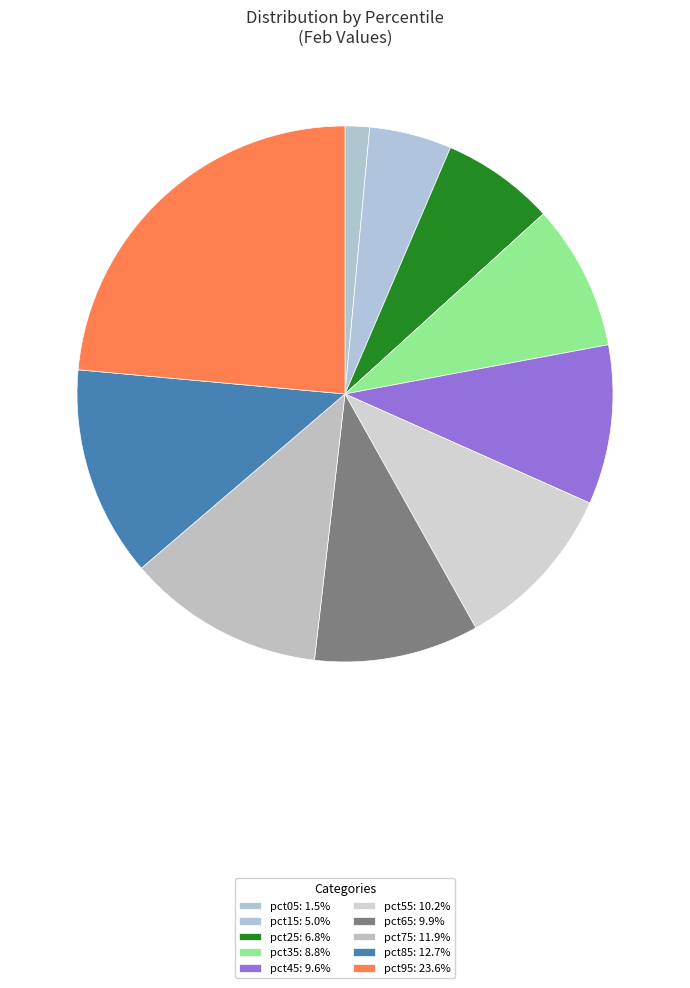

Between pct65 and pct45, which is larger?

pct65